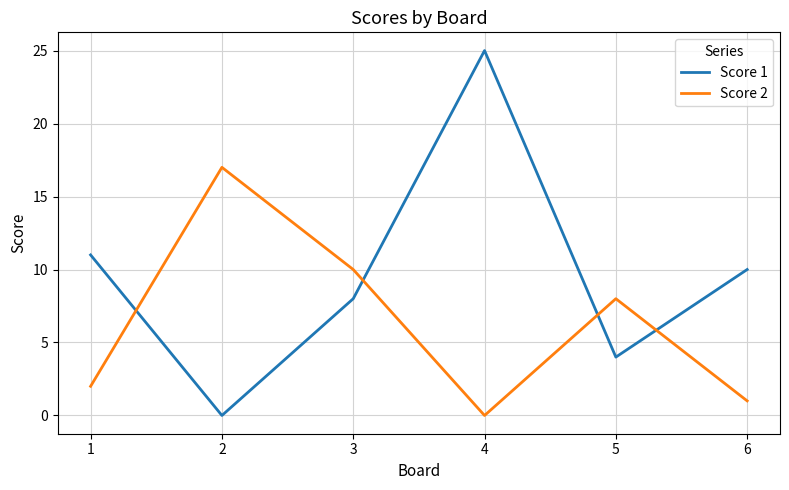

Read the Score 1 value at 5.

4